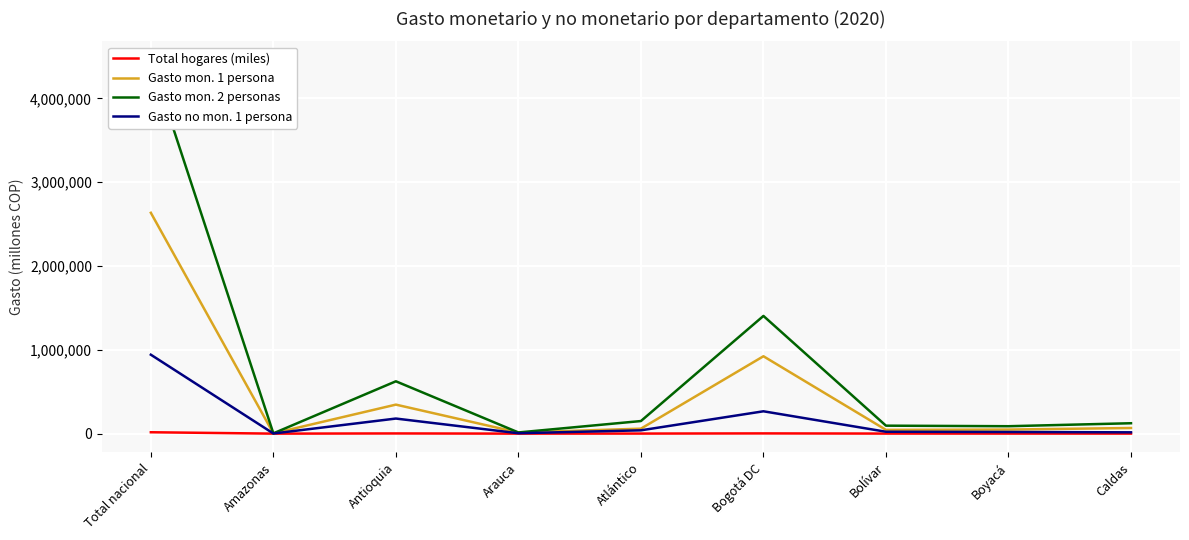

Reading left to right, what are all the values shown in this chart?

Total hogares (miles): 16417.0	25.0	2180.0	108.0	720.0	2692.0	656.0	423.0	367.0
Gasto mon. 1 persona: 2634290.2	3103.7	346004.2	12954.8	59322.4	923012.6	44852.1	48496.4	67167.9
Gasto mon. 2 personas: 4456543.0	3236.0	624336.5	14050.2	150075.6	1404052.9	94968.5	88400.2	123996.0
Gasto no mon. 1 persona: 941463.6	1570.1	179897.4	4672.1	39437.9	266479.5	22441.8	19638.8	15578.2